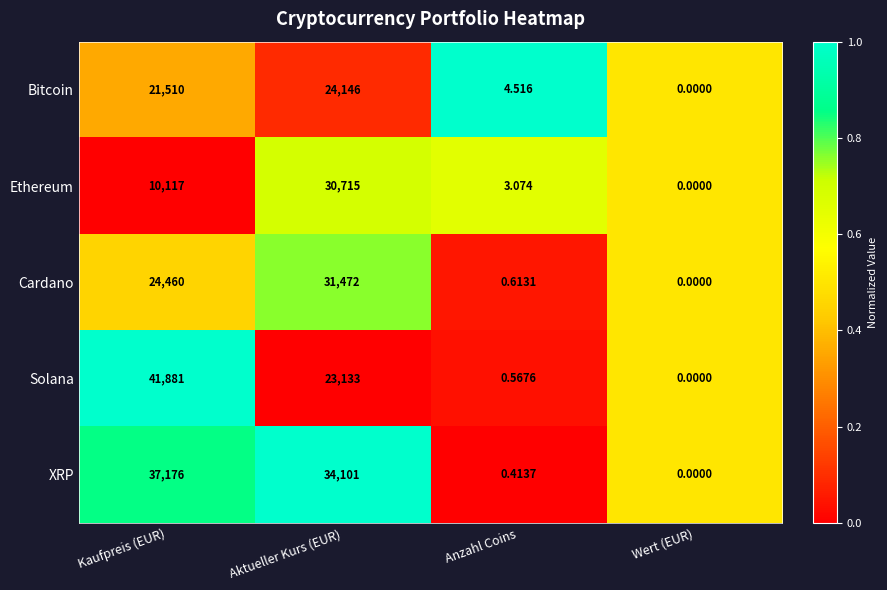

At Kaufpreis (EUR), list the series in order from smallest to largest.

Ethereum, Bitcoin, Cardano, XRP, Solana